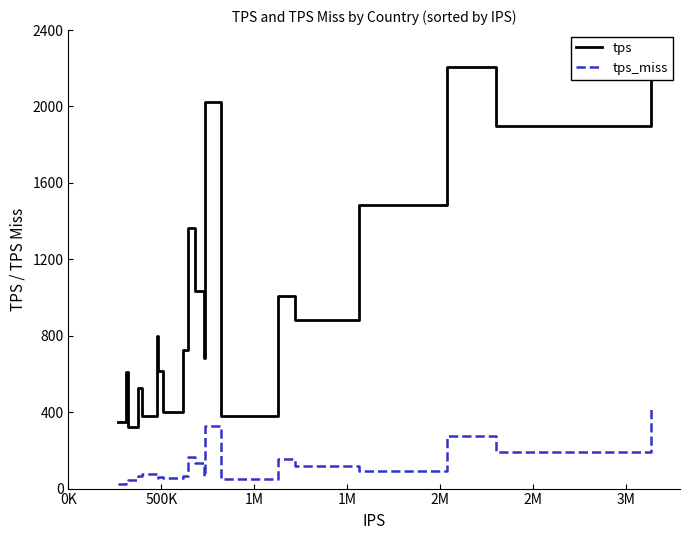

Which series has the largest total across all categories?

tps